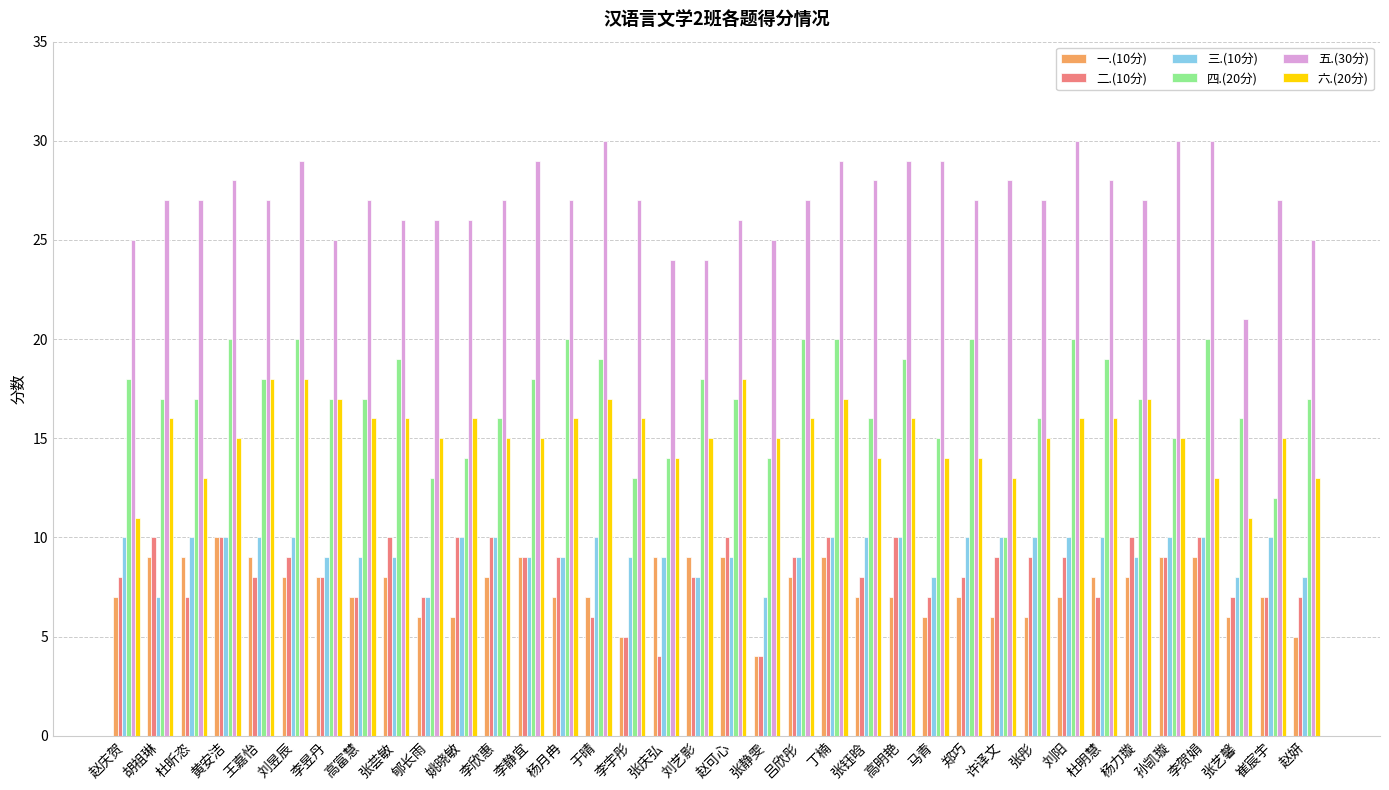

How many 二.(10分) values are between 7 and 10?

32